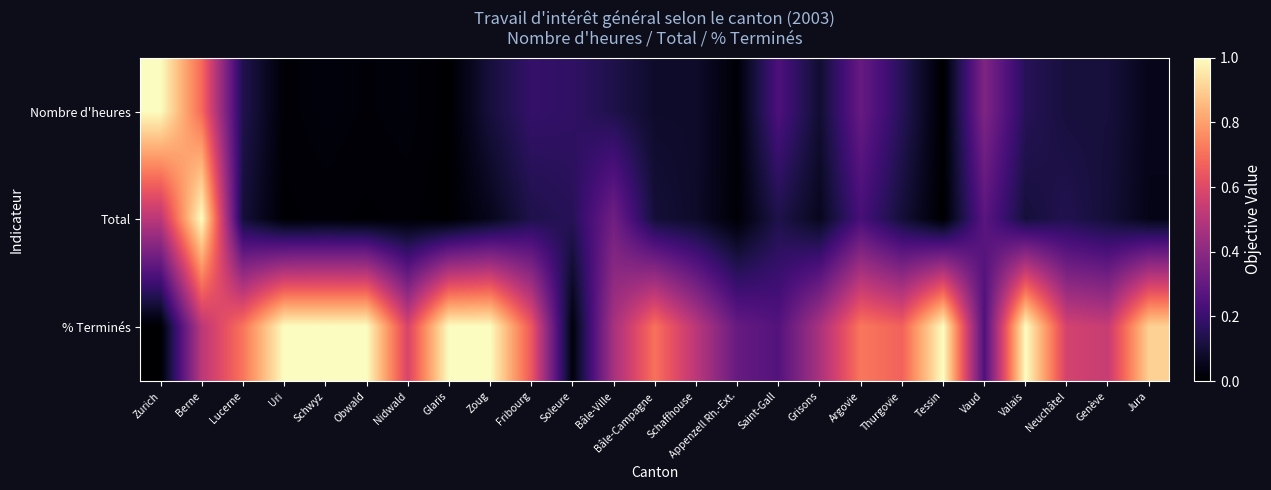

What is the greatest value displayed?

1.0